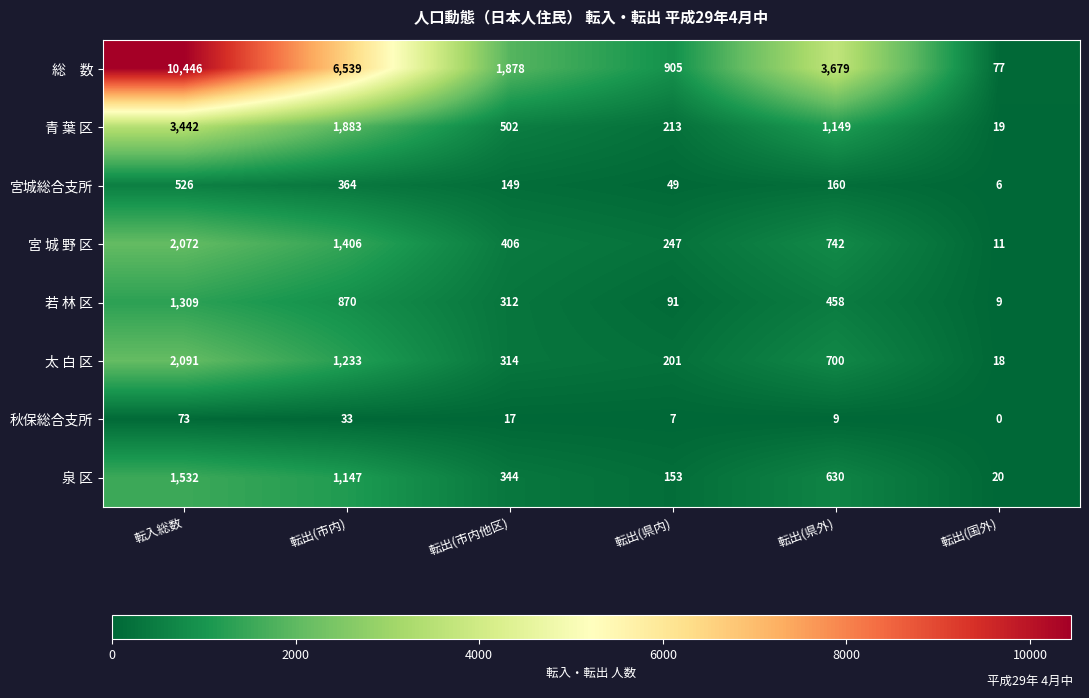

At how many categories does at least one series exceed 2518?

3